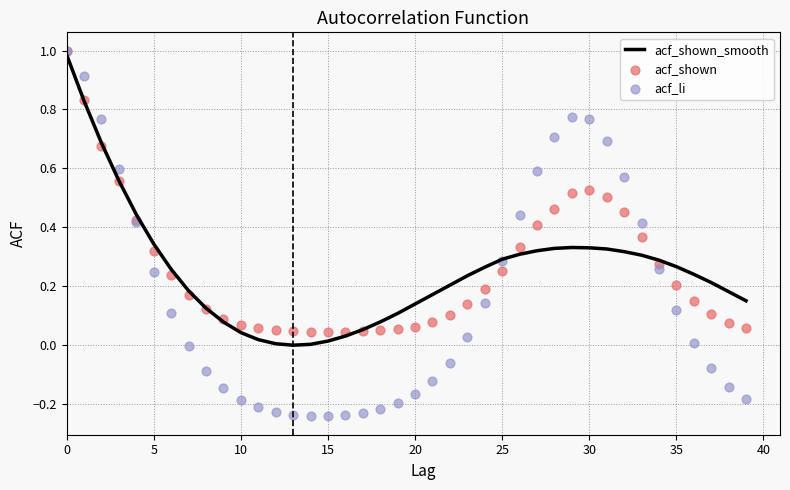

What are all the series names shown in the legend?

acf_shown_smooth, acf_shown, acf_li